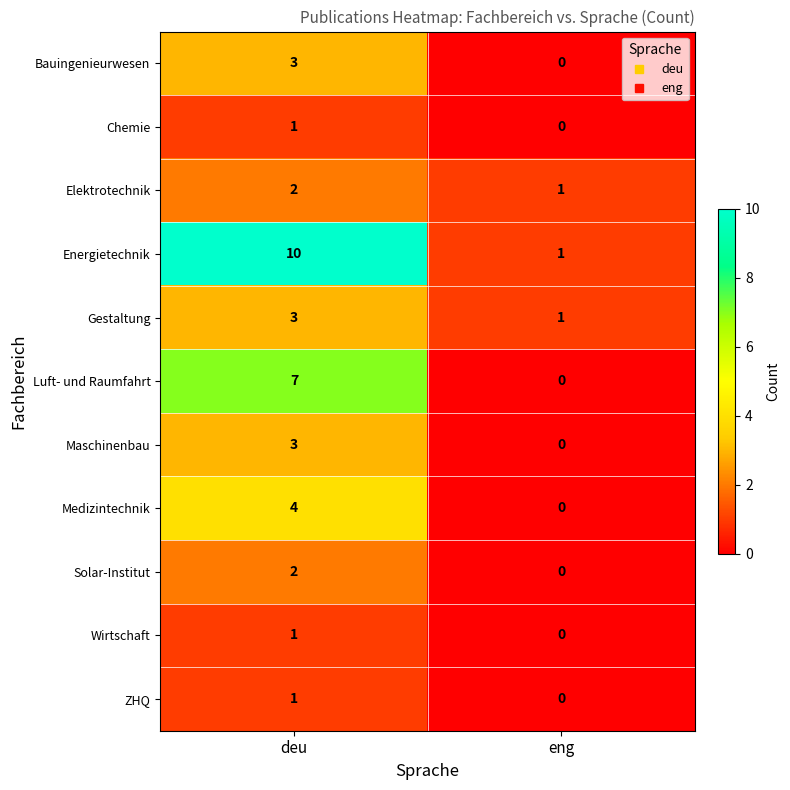

Which series has the largest total across all categories?

Energietechnik